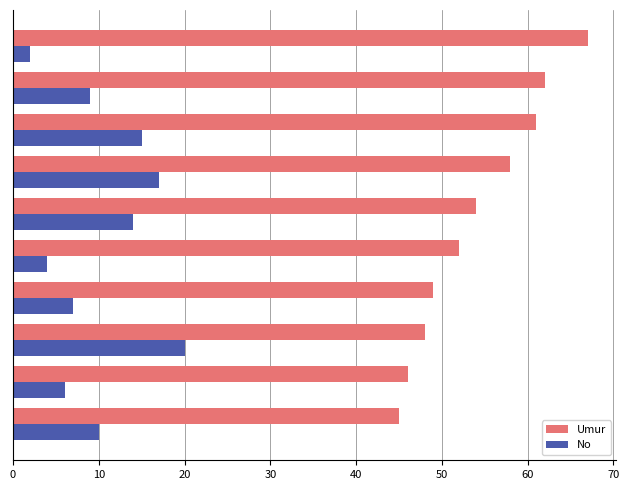

What is the difference between the maximum and minimum values in the Umur series?

22